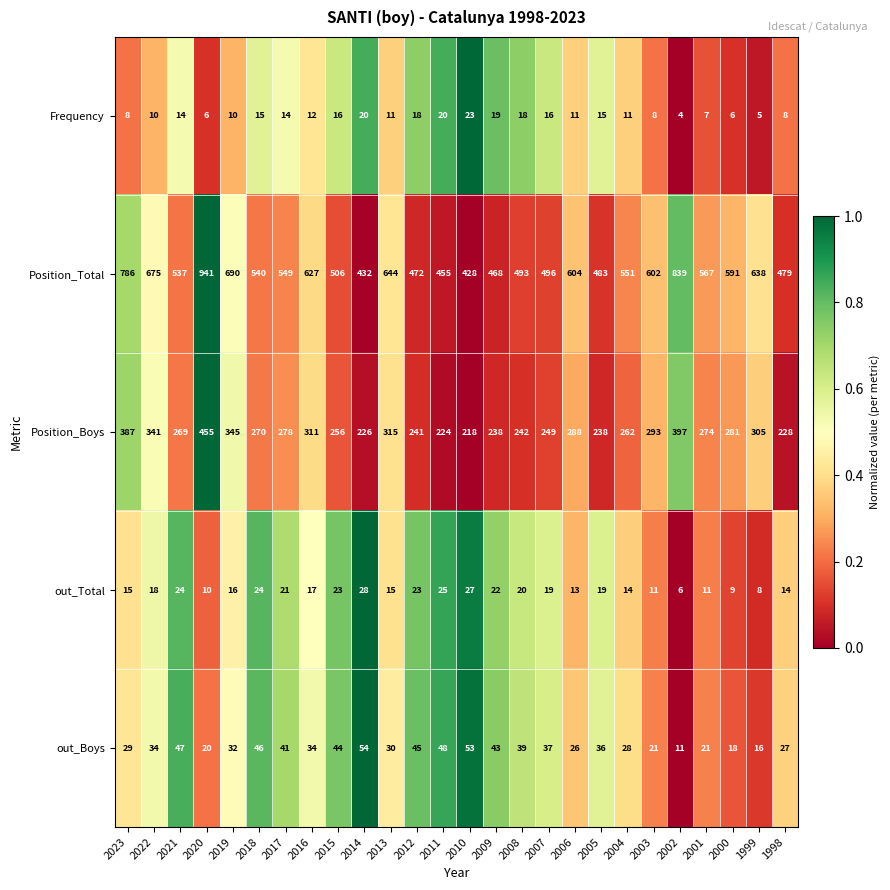

At how many categories does at least one series exceed 29?

26